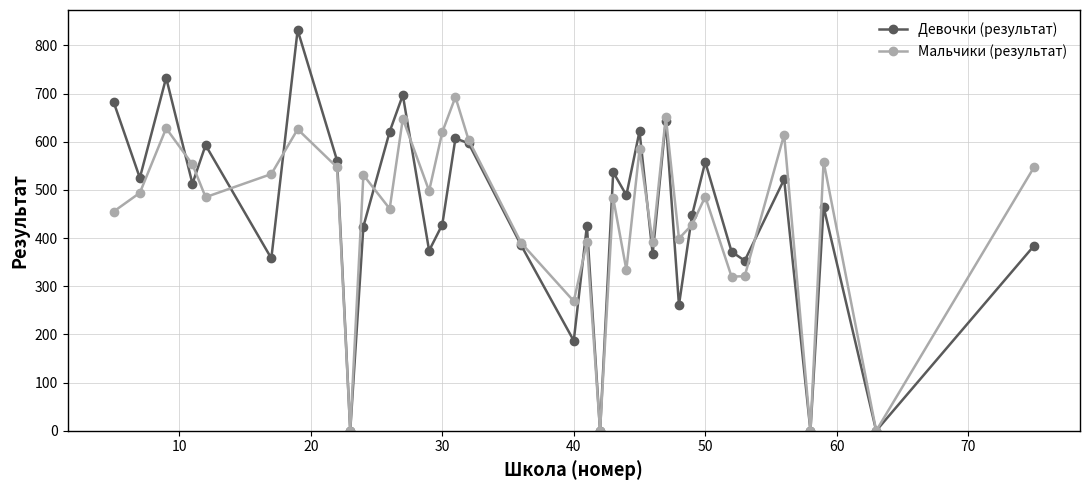

List the series in order of their peak value, lowest first.

Мальчики (результат), Девочки (результат)